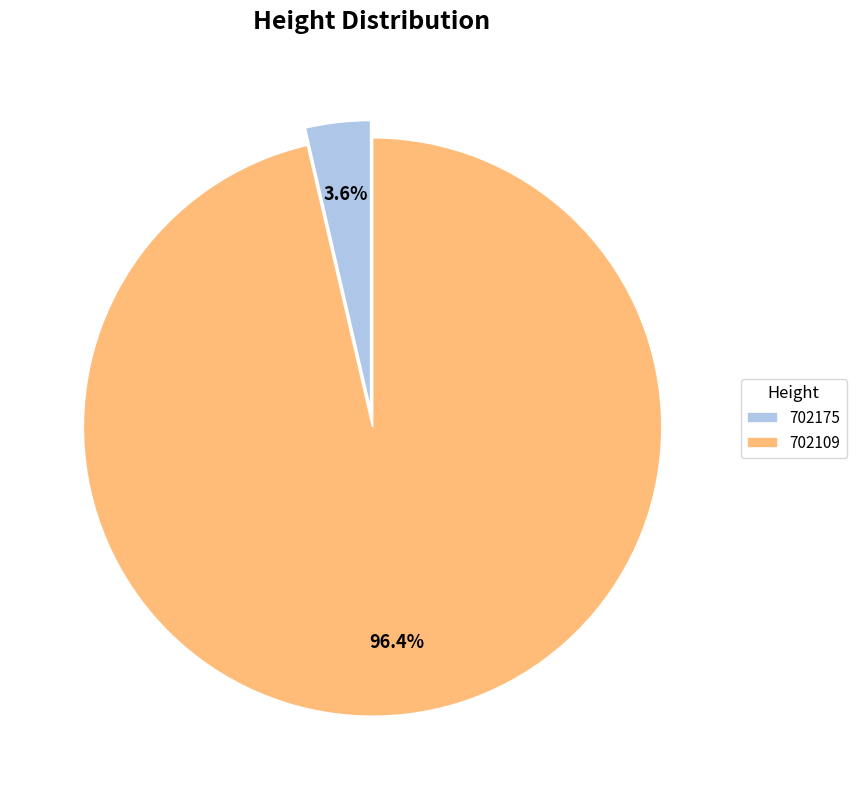

To the nearest percent, what portion does 702109 represent?

96%